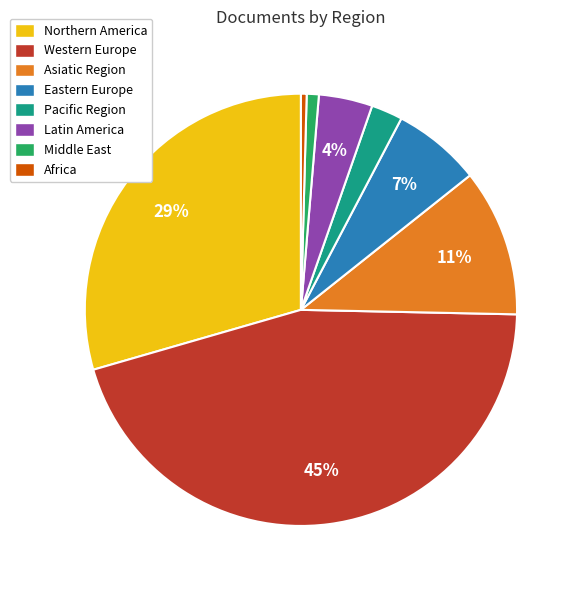

What percentage is the Latin America slice, to the nearest percent?

4%